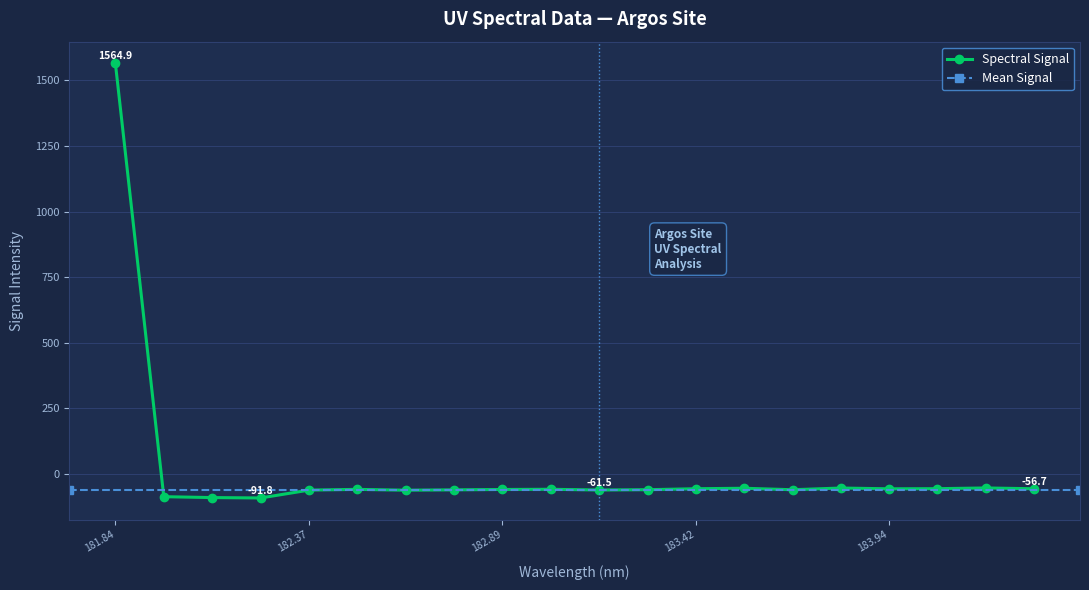

Where is the data nearest to the value 736?

184.2046578328